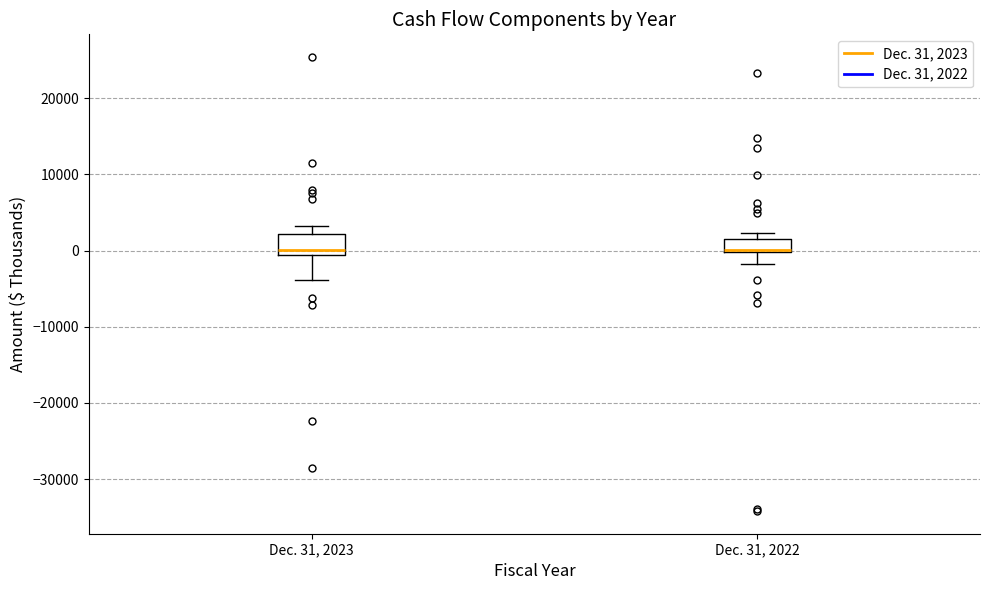

Where does the upper whisker of the box for Dec. 31, 2023 end on the y-axis? The values are not printed on the chart, so give them approximately, as read against the axis.

3000